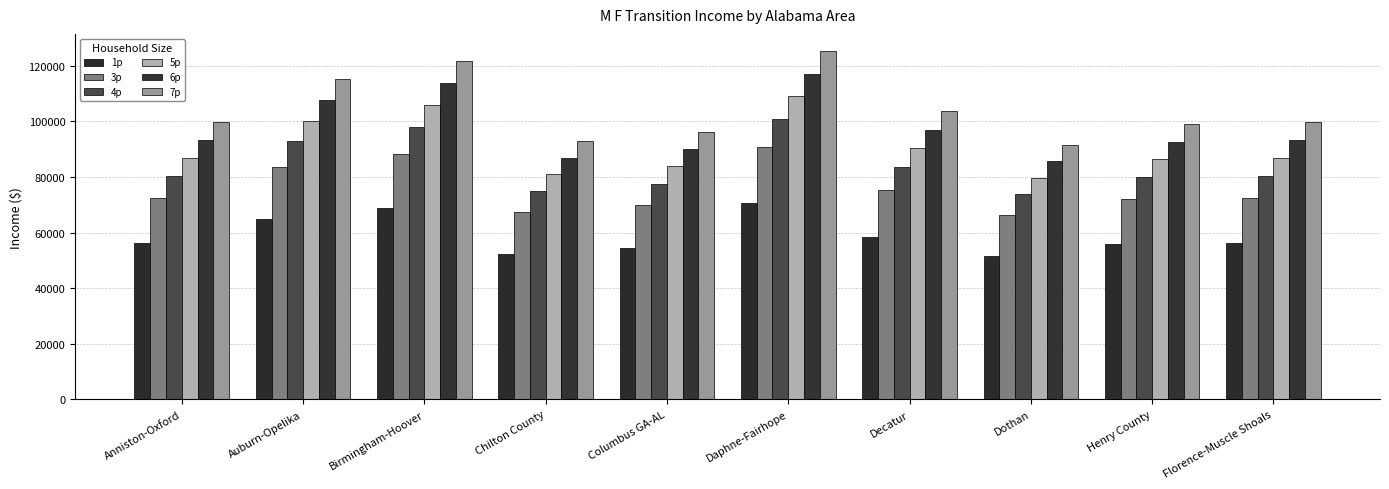

What is the label of the 3rd bar from the left?

Birmingham-Hoover